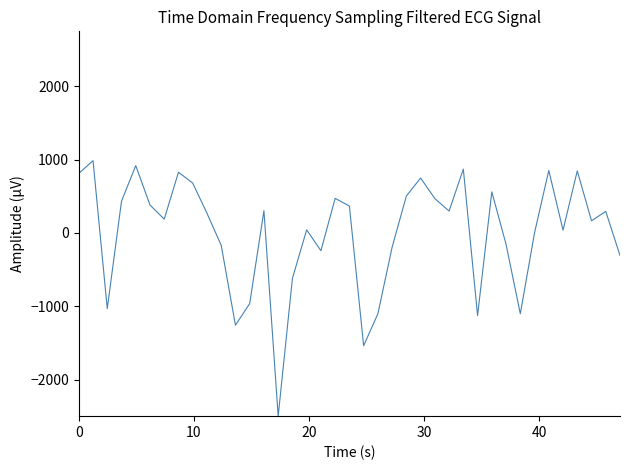

What is the minimum value shown in the chart?

-2500.0